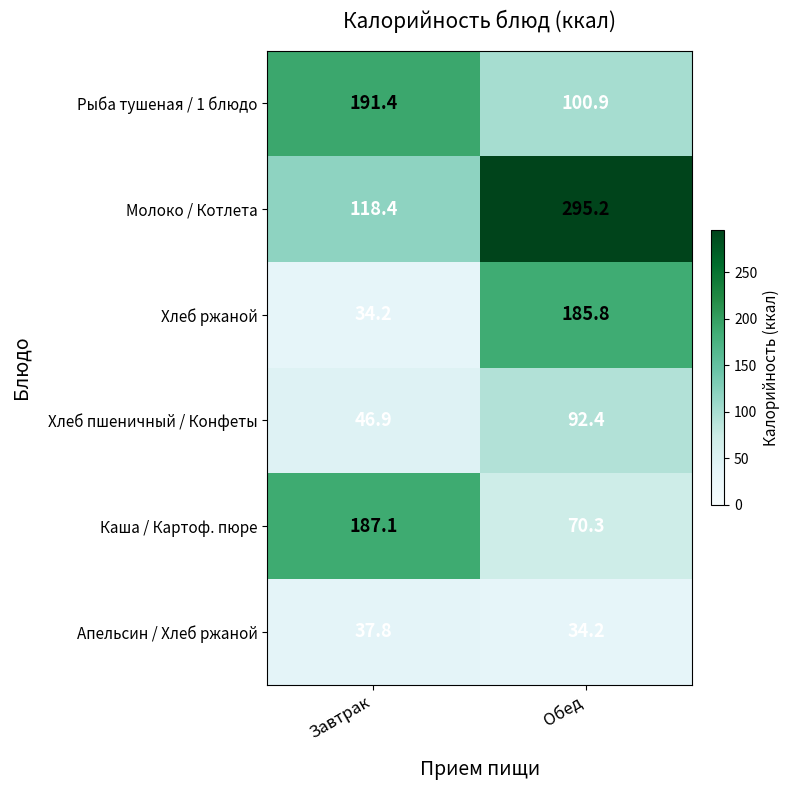

At how many categories does at least one series exceed 190?

2